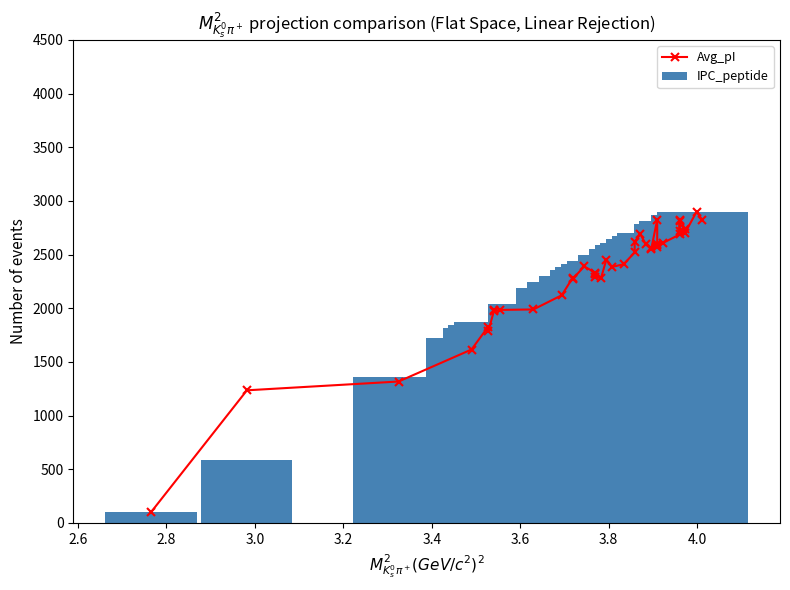

Are the bars grouped side by side (vs. stacked)?

Yes